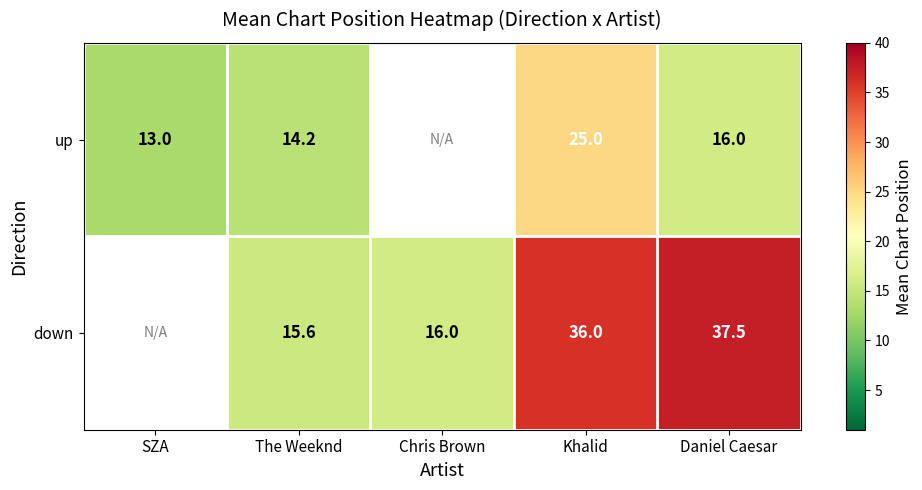

What is the sum of the down values at The Weeknd and Chris Brown?

31.6